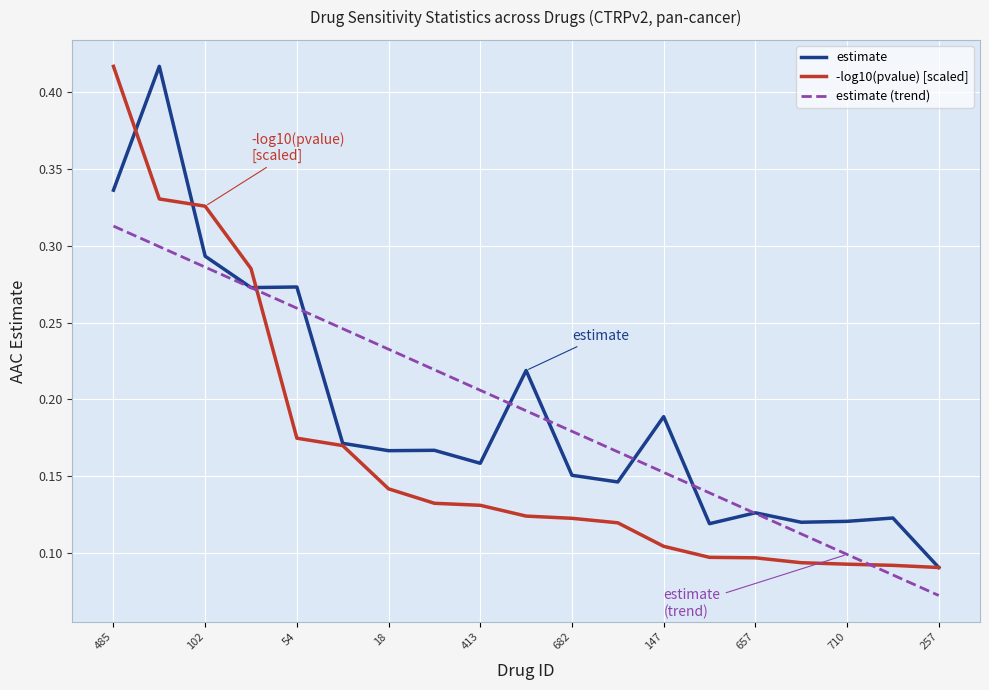

What are all the series names shown in the legend?

estimate, -log10(pvalue) [scaled], estimate (trend)